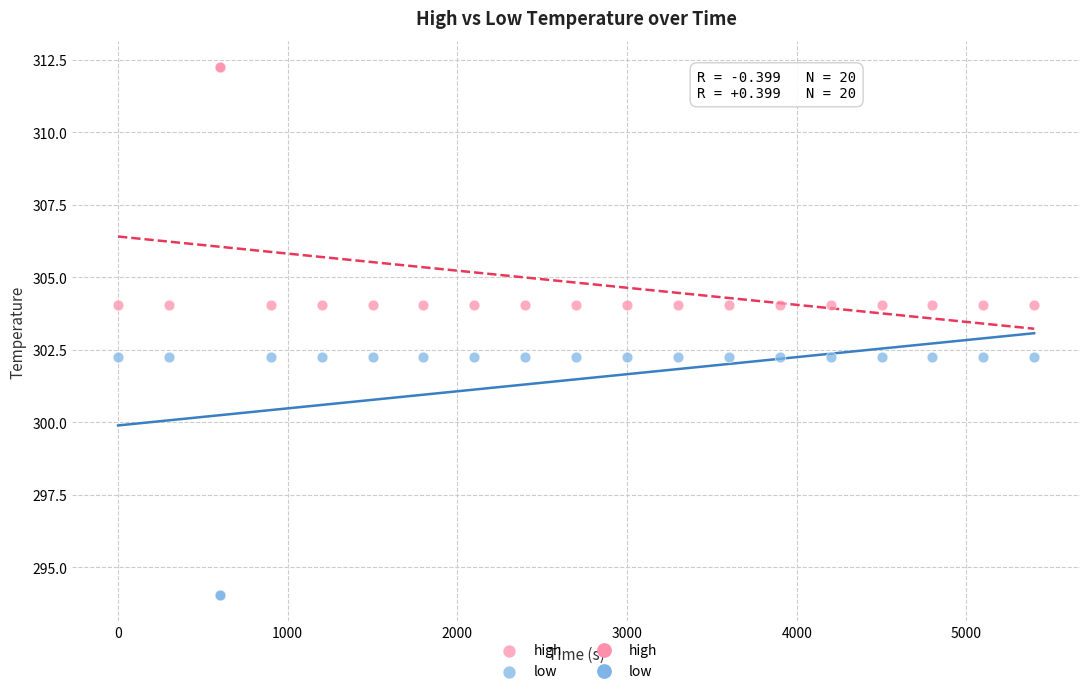

What is the X range (max minus min) for the scatter plot?

5400.0